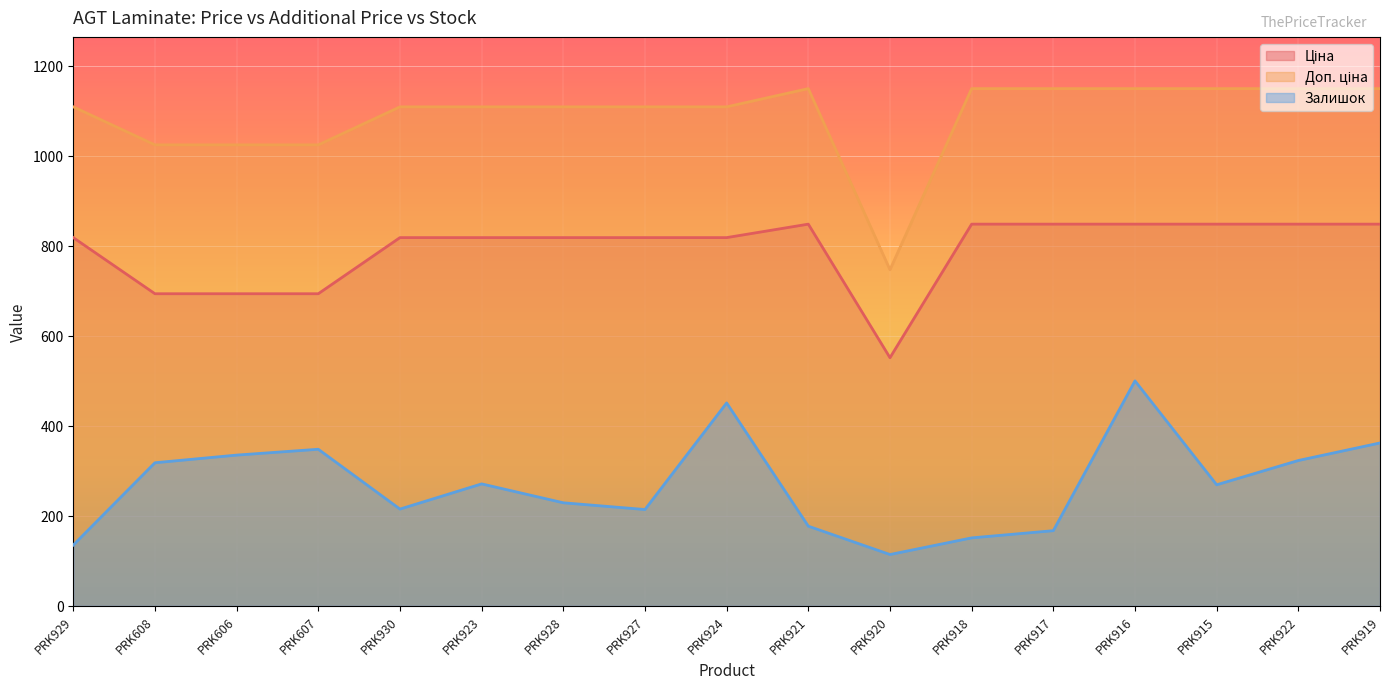

What is the minimum value for Залишок?

114.0